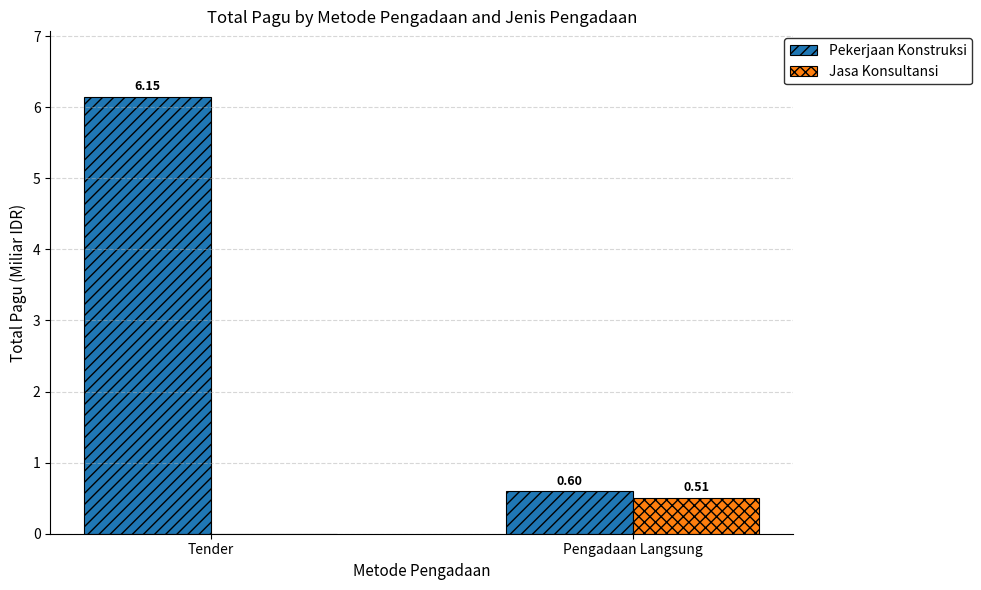

Which series changed the most between Tender and Pengadaan Langsung?

Pekerjaan Konstruksi